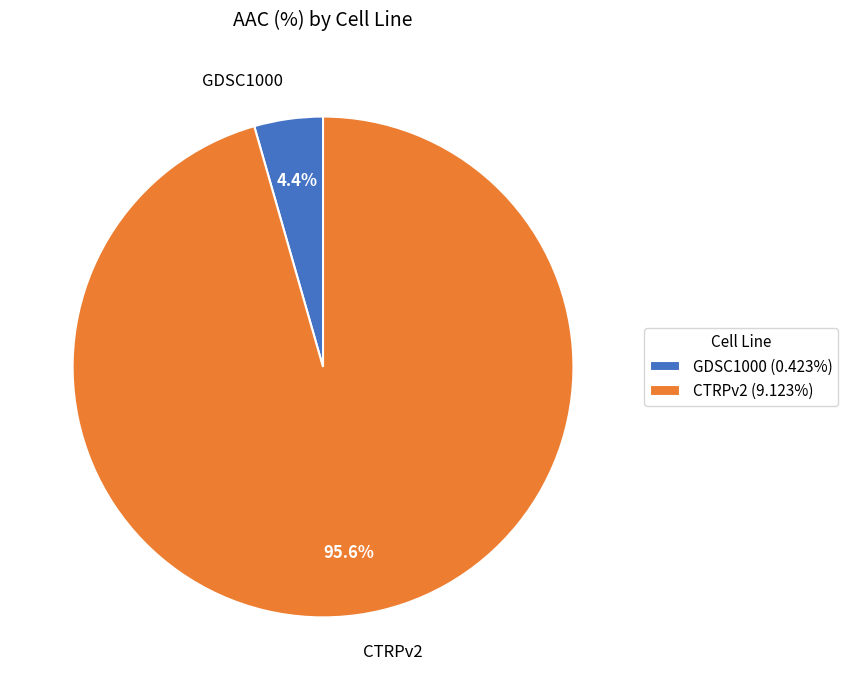

Rank the categories by value from lowest to highest.

GDSC1000, CTRPv2